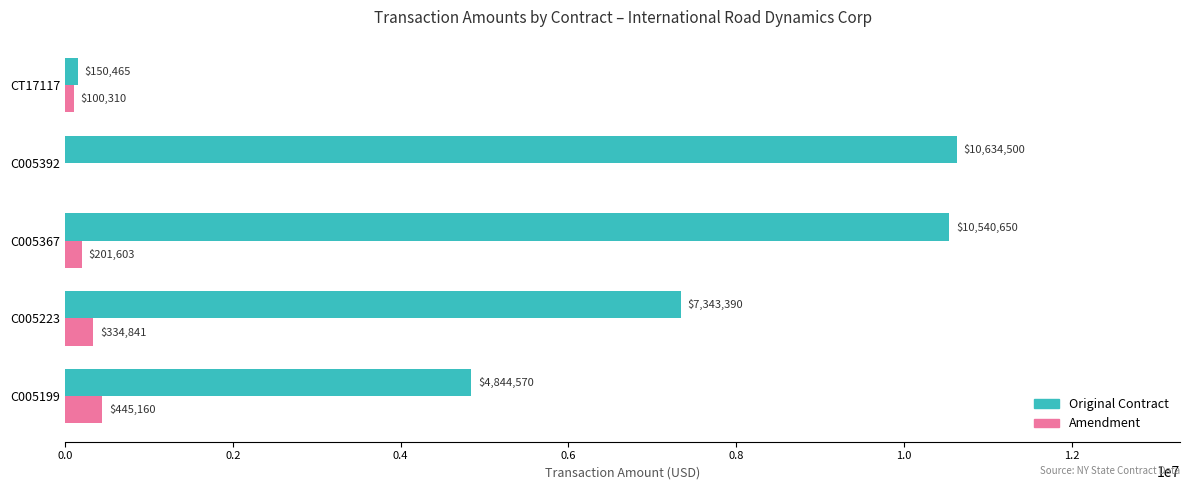

At which category is the sum across all series the highest?

C005367